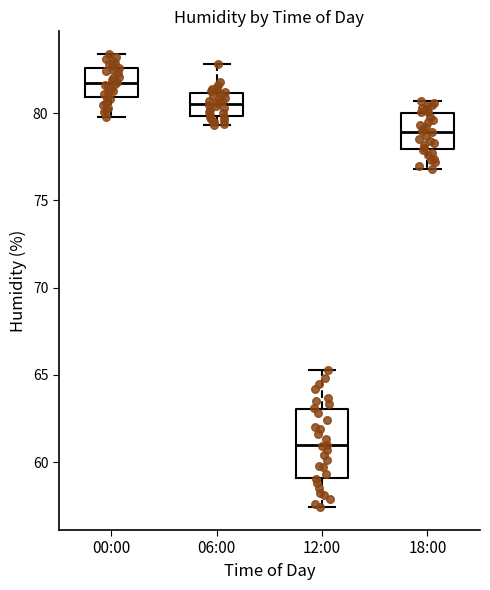

Reading left to right, read every box against the y-axis: the position of its median line, the range the box covers, and the ends of its whiskers. The values are not printed on the chart, so give them approximately, as read against the axis.

00:00: median 82.0, box 81.0 to 82.5, whiskers 80.0 to 83.5
06:00: median 80.5, box 80.0 to 81.0, whiskers 79.5 to 83.0
12:00: median 61.0, box 59.0 to 63.0, whiskers 57.5 to 65.5
18:00: median 79.0, box 78.0 to 80.0, whiskers 77.0 to 80.5